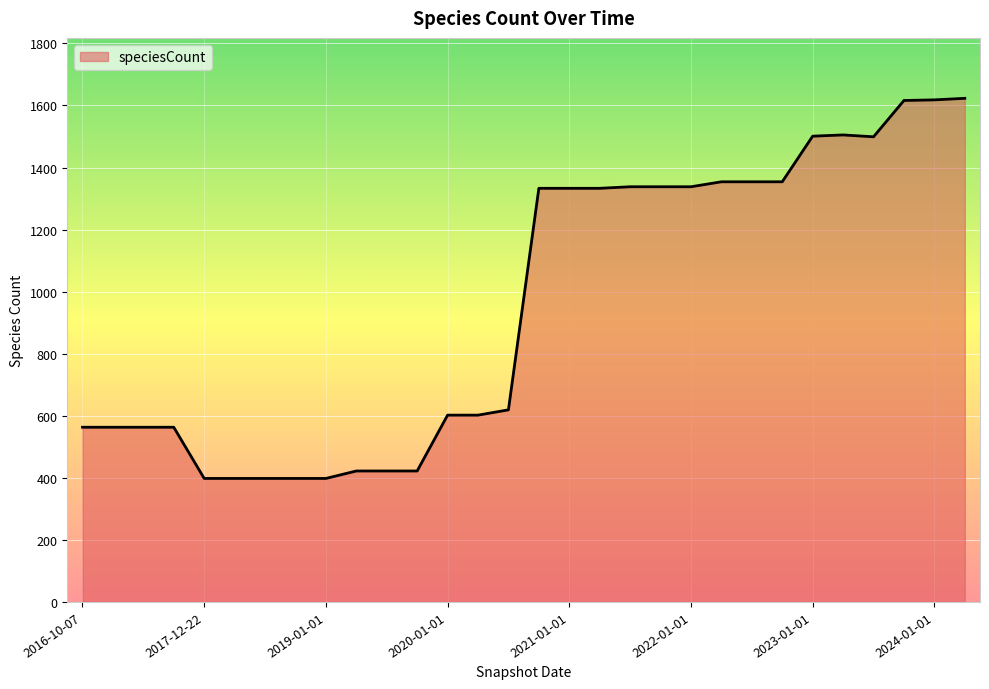

What is the minimum value shown in the chart?

398